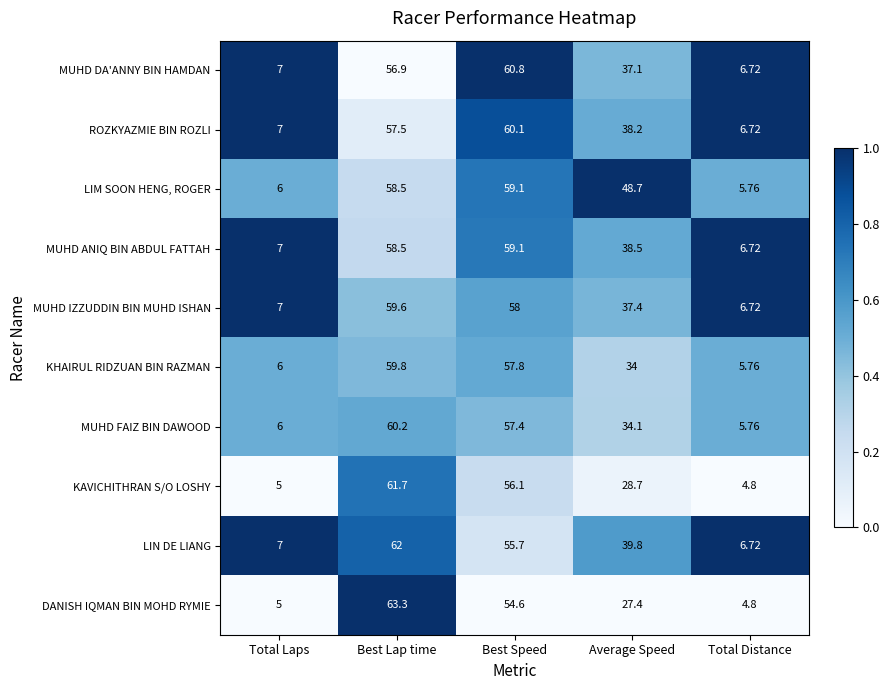

Between Average Speed and Total Distance, which series saw the biggest shift?

LIM SOON HENG, ROGER